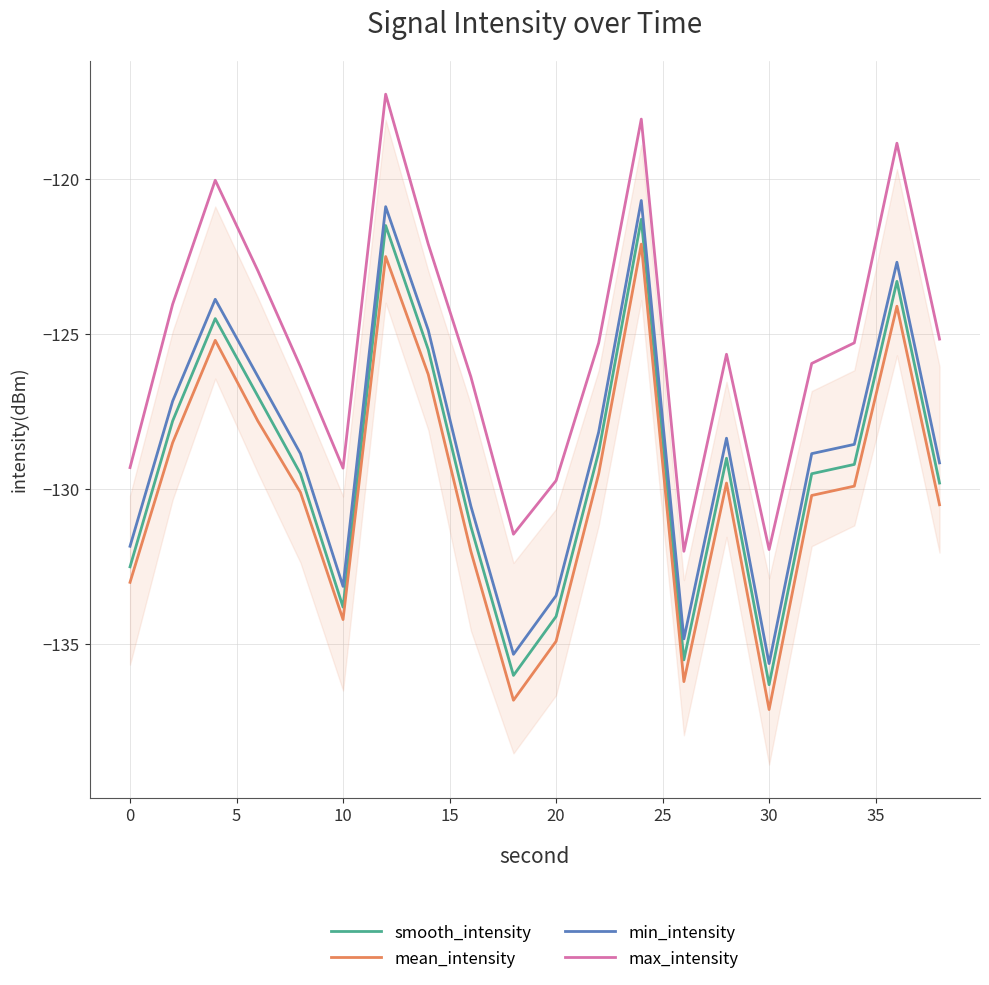

True or false: smooth_intensity and min_intensity cross at least once.

False